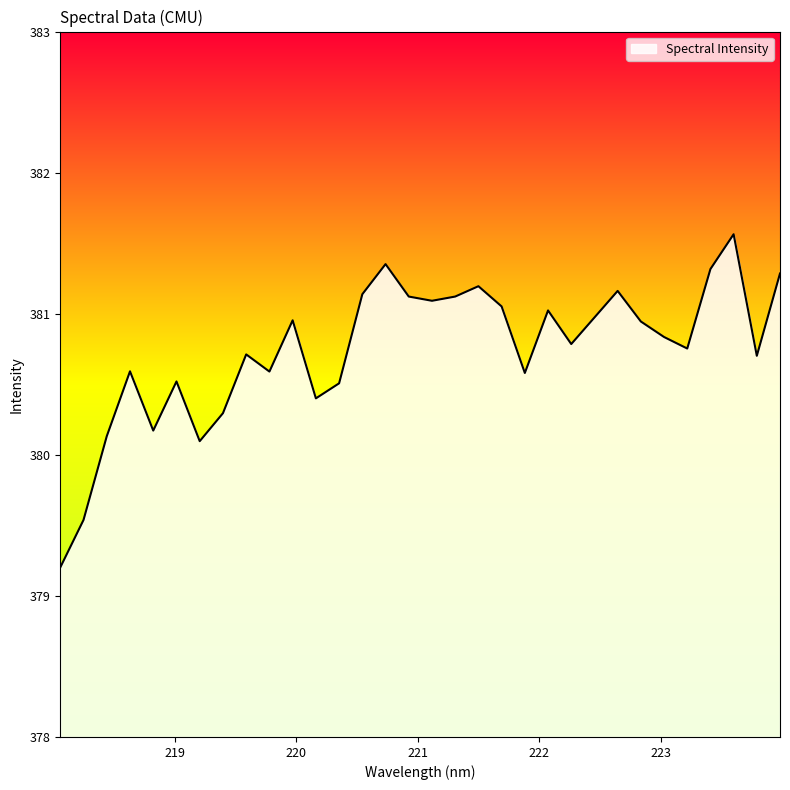

What is the smallest value displayed?

379.2